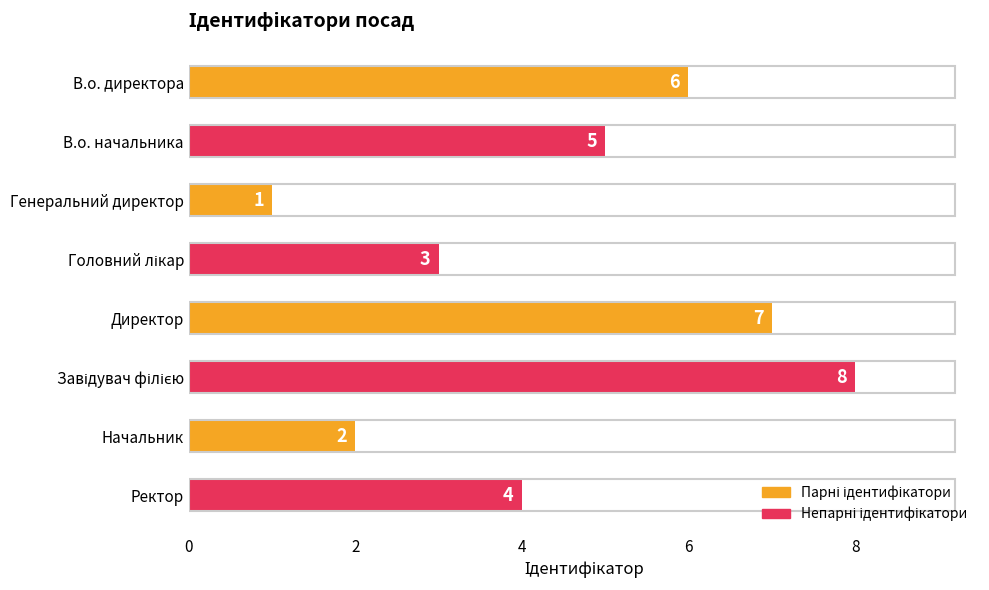

True or false: the data shows 0 at Генеральний директор.

False